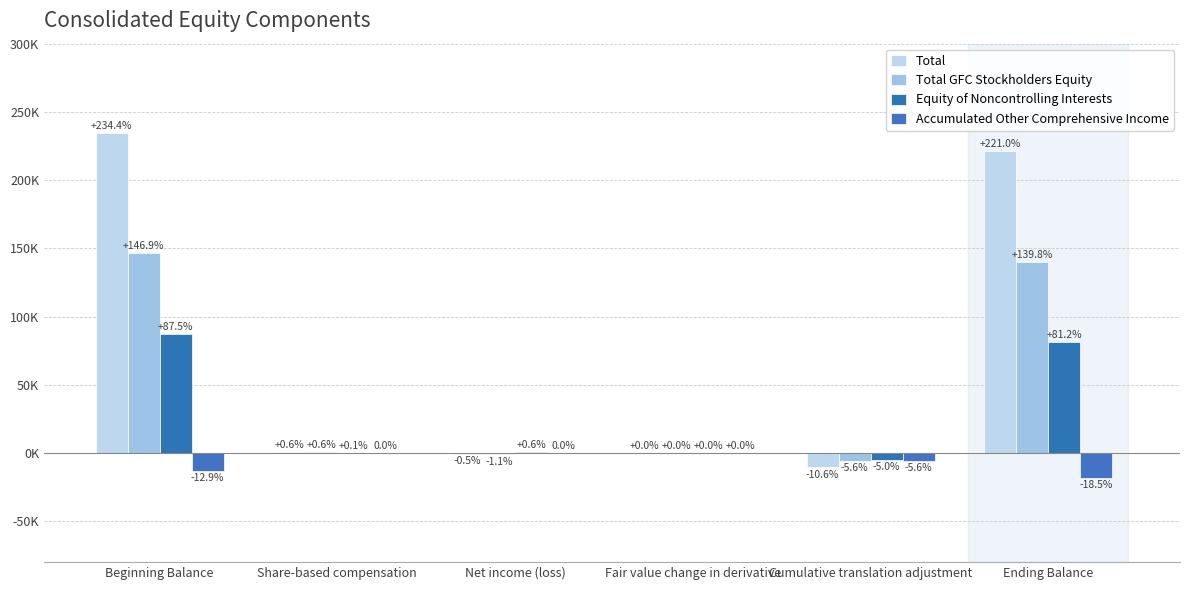

At how many categories does at least one series exceed 49845?

2